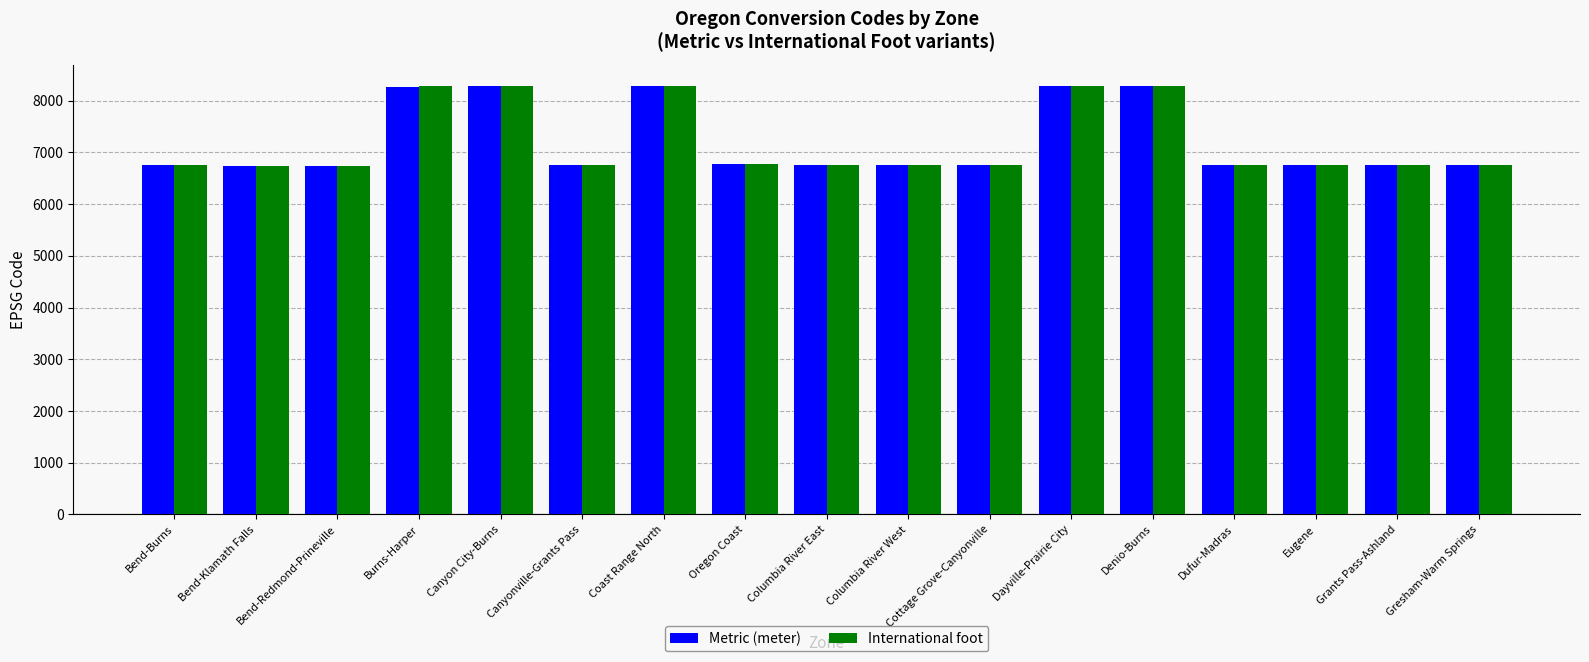

What position from the right is Canyonville-Grants Pass?

12